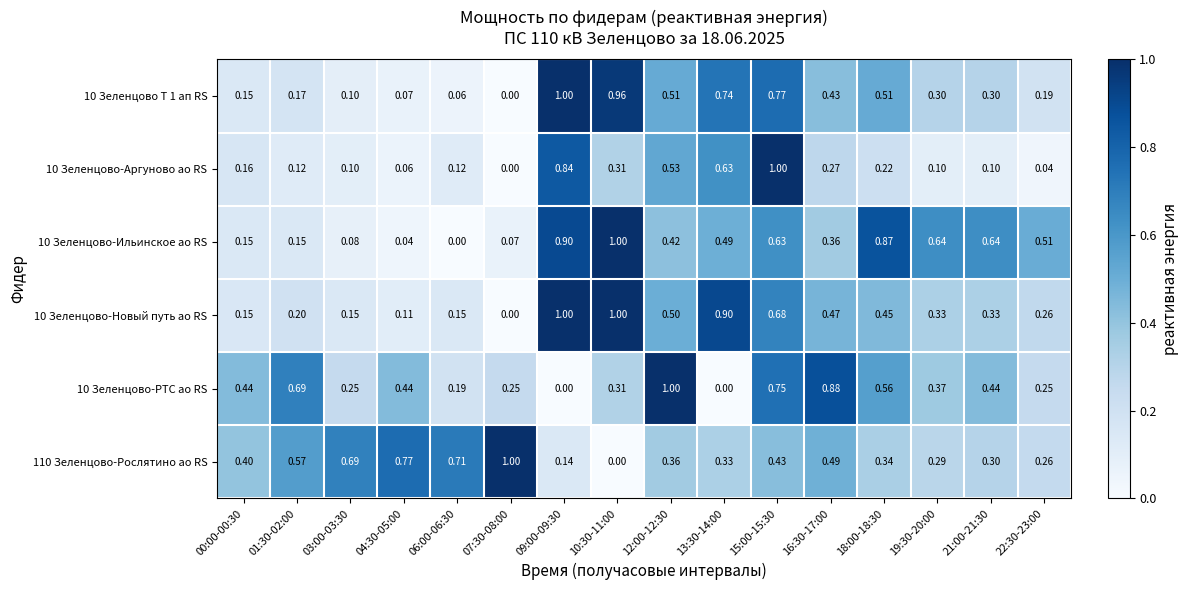

Is the value of 10 Зеленцово-Ильинское ао RS at 07:30-08:00 greater than the value of 10 Зеленцово-Аргуново ао RS at 22:30-23:00?

Yes